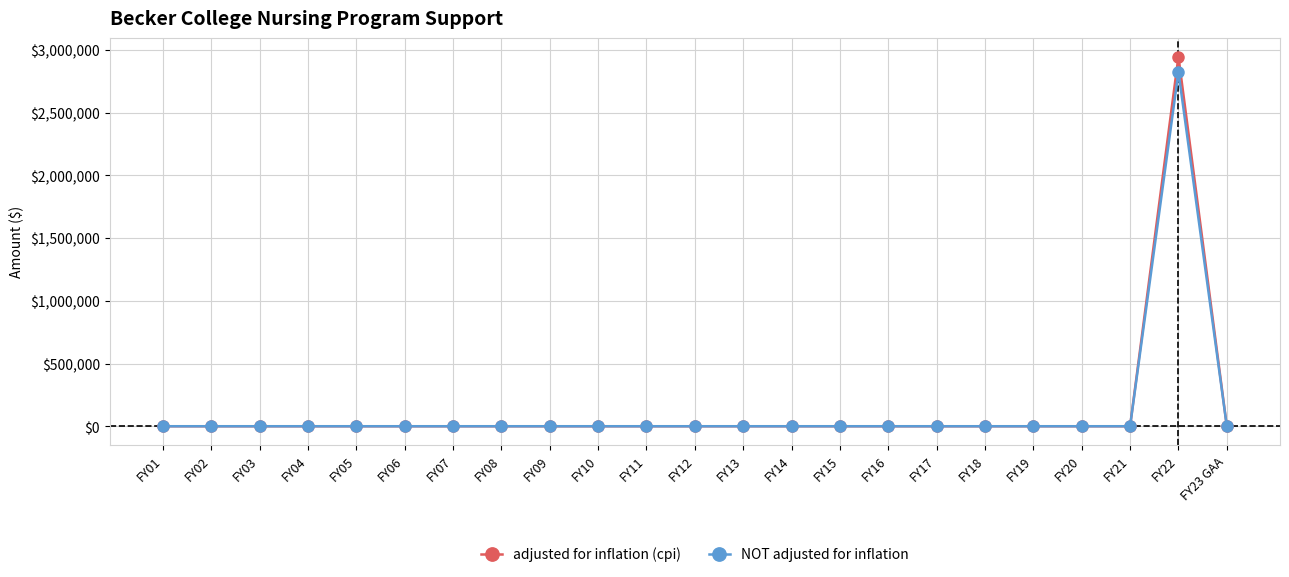

At which category is the sum across all series the highest?

FY22